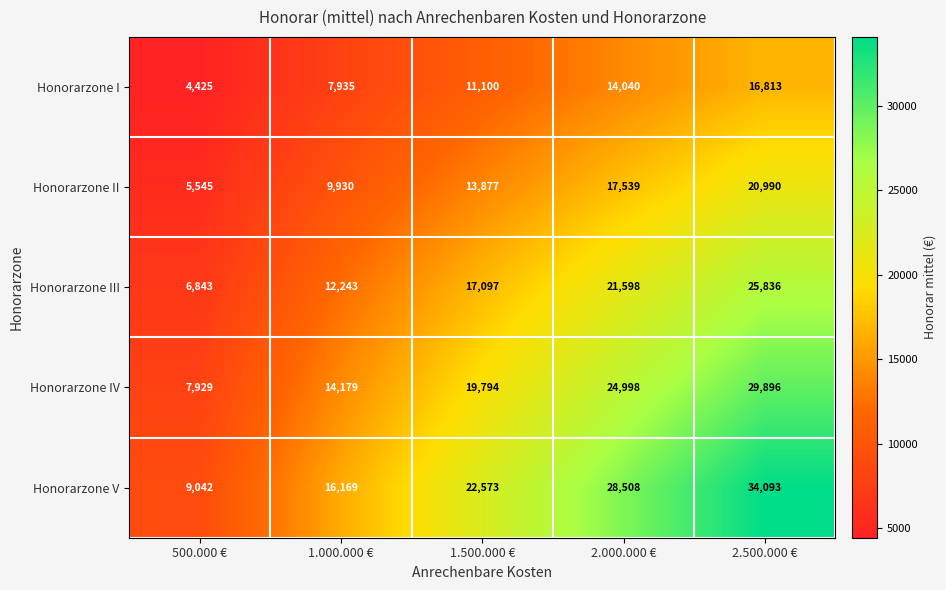

Where is Honorarzone V nearest to the value 21567?

1.500.000 €